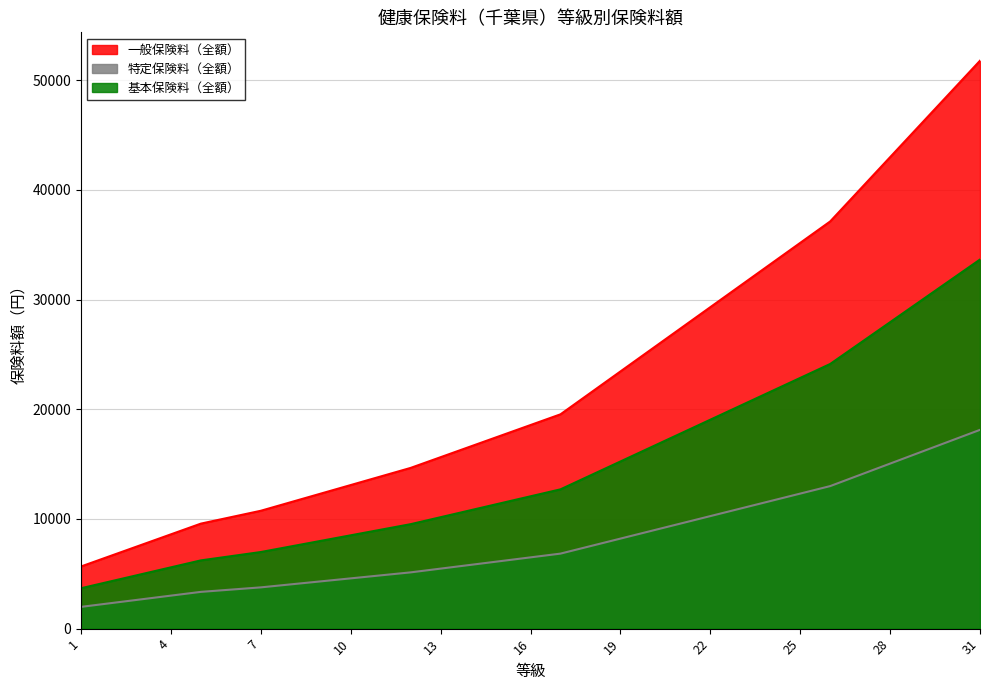

Reading left to right, what are all the values shown in this chart?

一般保険料（全額）: 5666.6	6643.6	7620.6	8597.6	9574.6	10160.8	10747.0	11528.6	12310.2	13091.8	13873.4	14655.0	15632.0	16609.0	17586.0	18563.0	19540.0	21494.0	23448.0	25402.0	27356.0	29310.0	31264.0	33218.0	35172.0	37126.0	40057.0	42988.0	45919.0	48850.0	51781.0
特定保険料（全額）: 1983.6	2325.6	2667.6	3009.6	3351.6	3556.8	3762.0	4035.6	4309.2	4582.8	4856.4	5130.0	5472.0	5814.0	6156.0	6498.0	6840.0	7524.0	8208.0	8892.0	9576.0	10260.0	10944.0	11628.0	12312.0	12996.0	14022.0	15048.0	16074.0	17100.0	18126.0
基本保険料（全額）: 3683.0	4318.0	4953.0	5588.0	6223.0	6604.0	6985.0	7493.0	8001.0	8509.0	9017.0	9525.0	10160.0	10795.0	11430.0	12065.0	12700.0	13970.0	15240.0	16510.0	17780.0	19050.0	20320.0	21590.0	22860.0	24130.0	26035.0	27940.0	29845.0	31750.0	33655.0